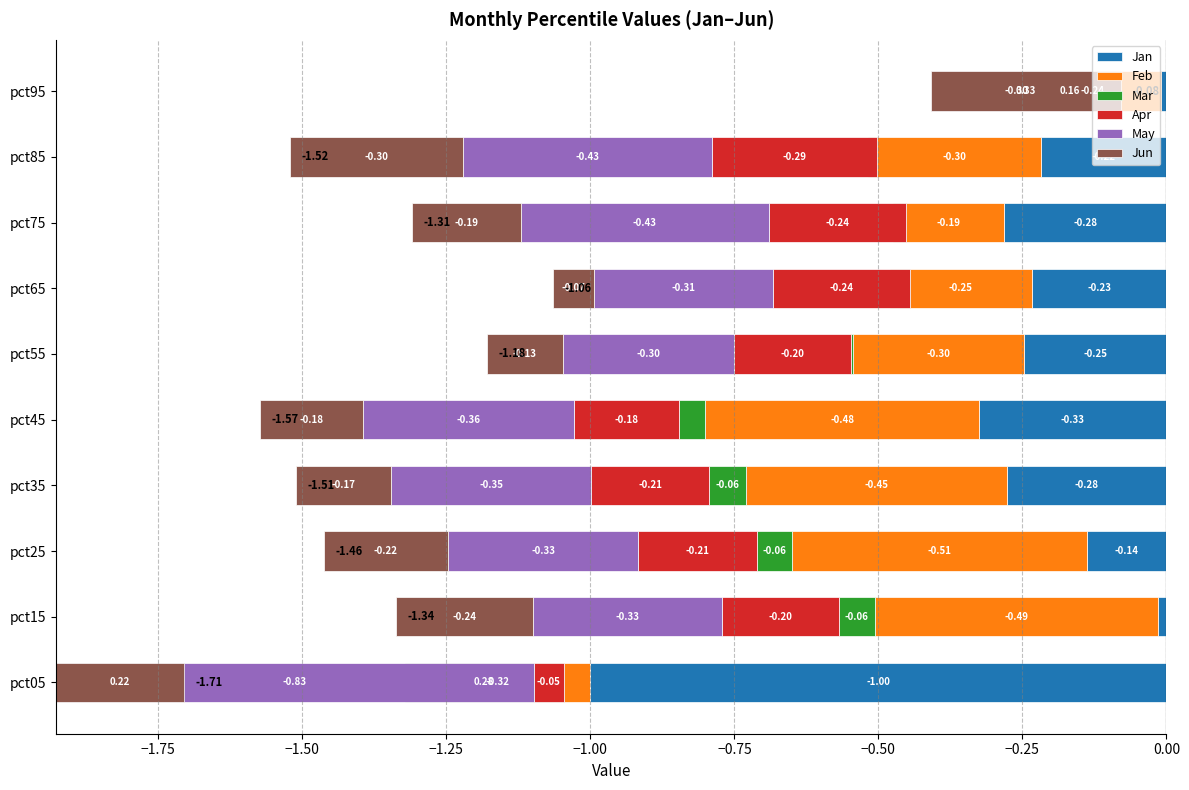

Reading left to right, list all the values displayed in this chart.

Jan: -1.0	-0.0	-0.1	-0.3	-0.3	-0.2	-0.2	-0.3	-0.2	-0.0
Feb: -0.3	-0.5	-0.5	-0.5	-0.5	-0.3	-0.2	-0.2	-0.3	-0.2
Mar: 0.3	-0.1	-0.1	-0.1	-0.0	-0.0	0.0	0.0	0.0	0.2
Apr: -0.1	-0.2	-0.2	-0.2	-0.2	-0.2	-0.2	-0.2	-0.3	-0.0
May: -0.8	-0.3	-0.3	-0.3	-0.4	-0.3	-0.3	-0.4	-0.4	-0.3
Jun: 0.2	-0.2	-0.2	-0.2	-0.2	-0.1	-0.1	-0.2	-0.3	0.3